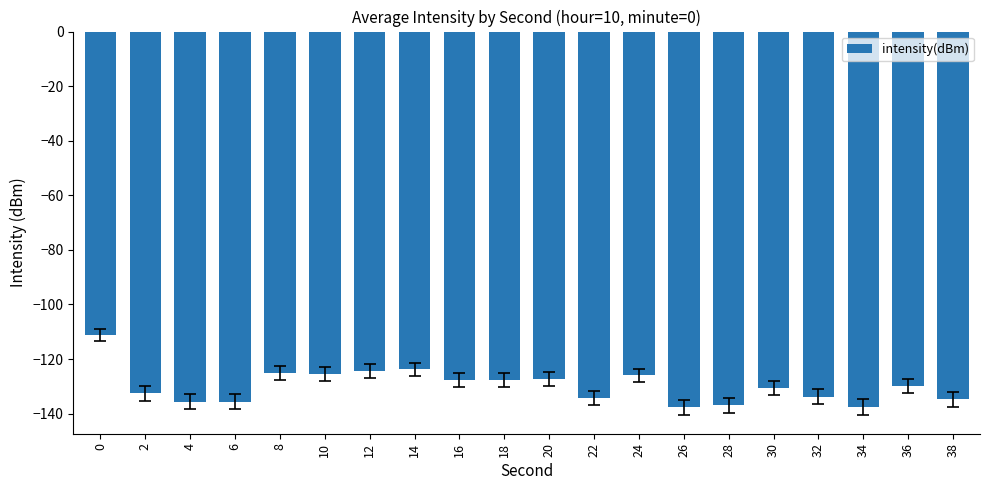

What is the approximate value at 36?

-129.7